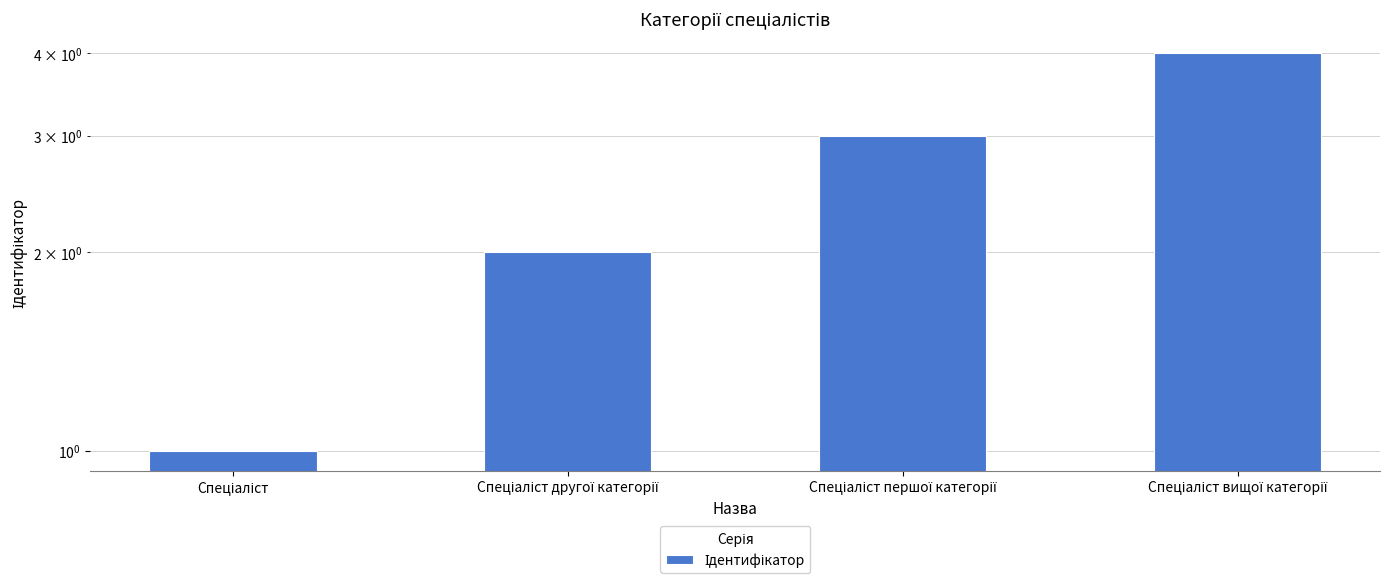

What is the sum of all values?

10